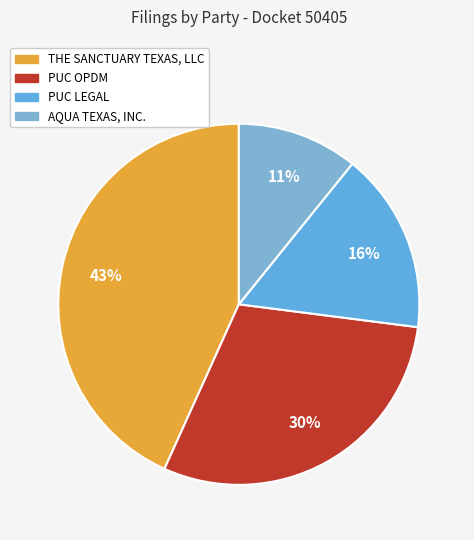

To the nearest percent, what percentage of the pie is AQUA TEXAS, INC.?

11%